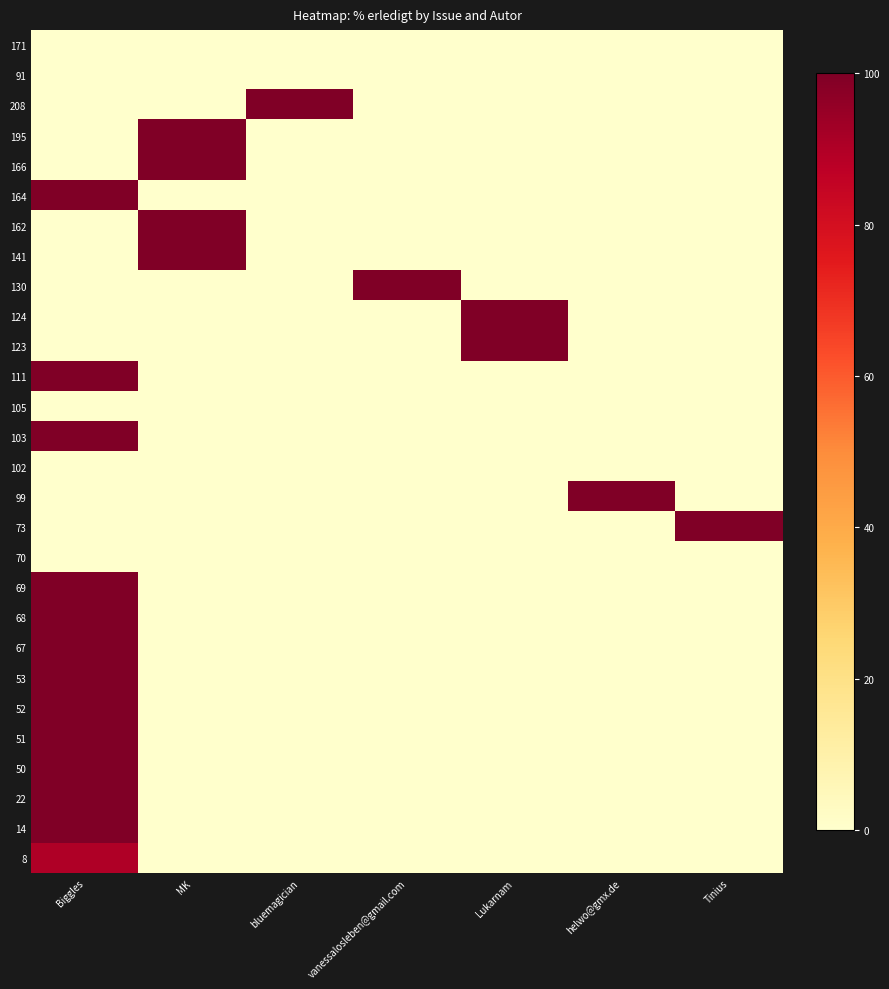

Rank the series by their maximum value, from highest to lowest.

208, 195, 166, 164, 162, 141, 130, 124, 123, 111, 103, 99, 73, 69, 68, 67, 53, 52, 51, 50, 22, 14, 8, 171, 91, 105, 102, 70